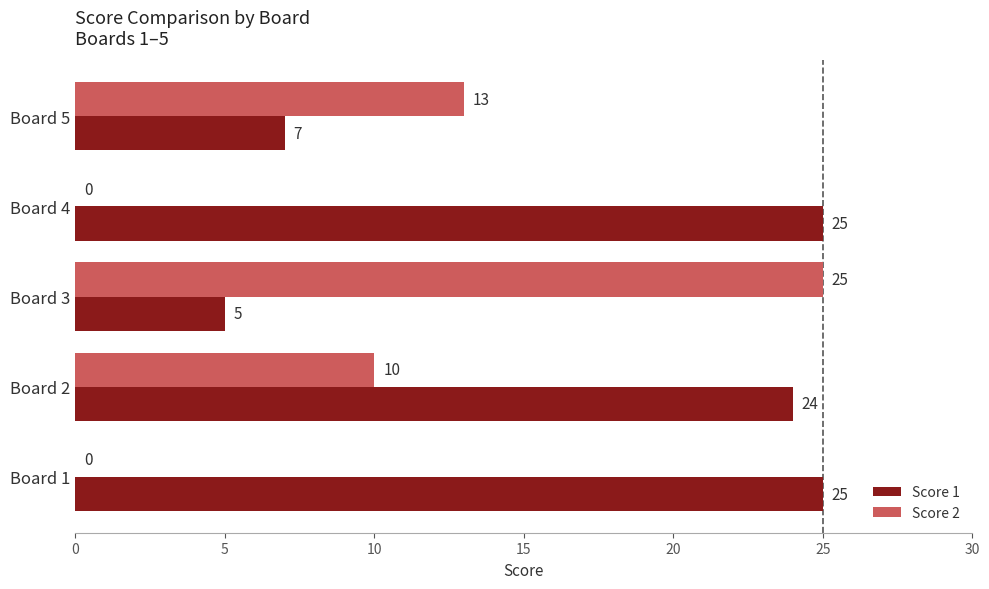

The value of Score 2 at Board 2 is 10. True or false?

True